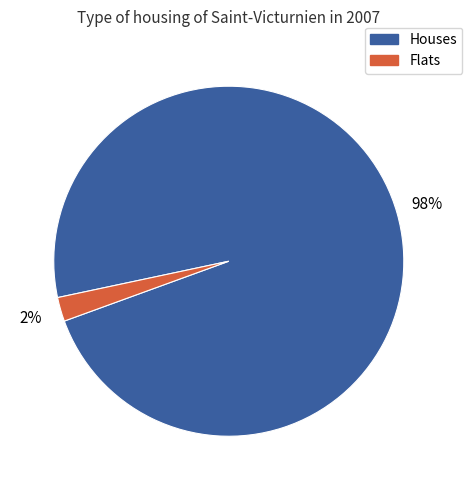

How many slices are in this pie chart?

2